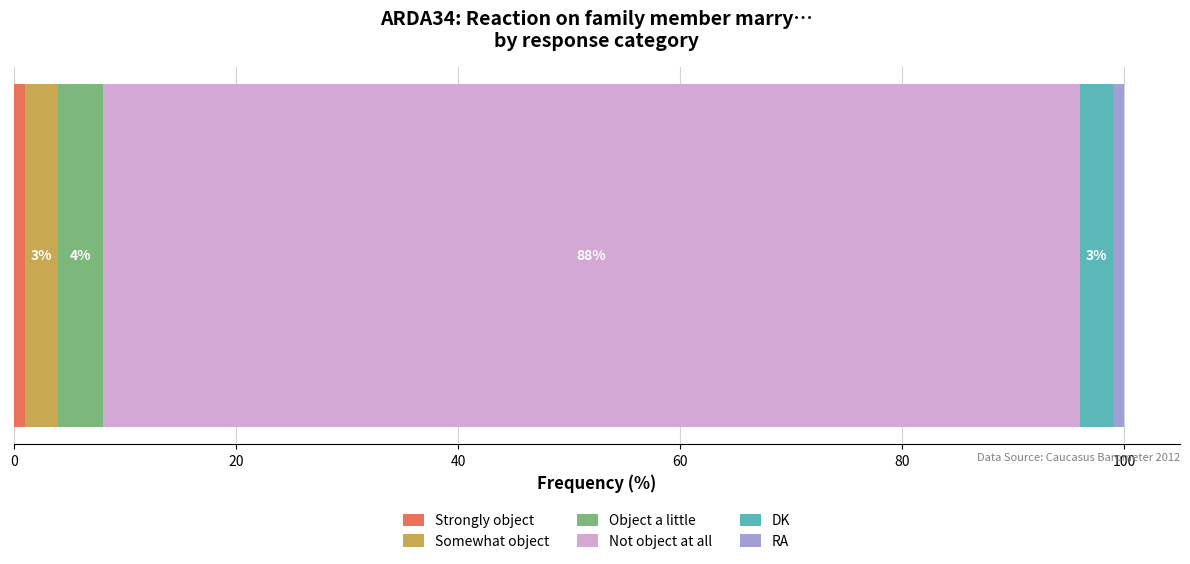

How many series are shown in this chart?

6